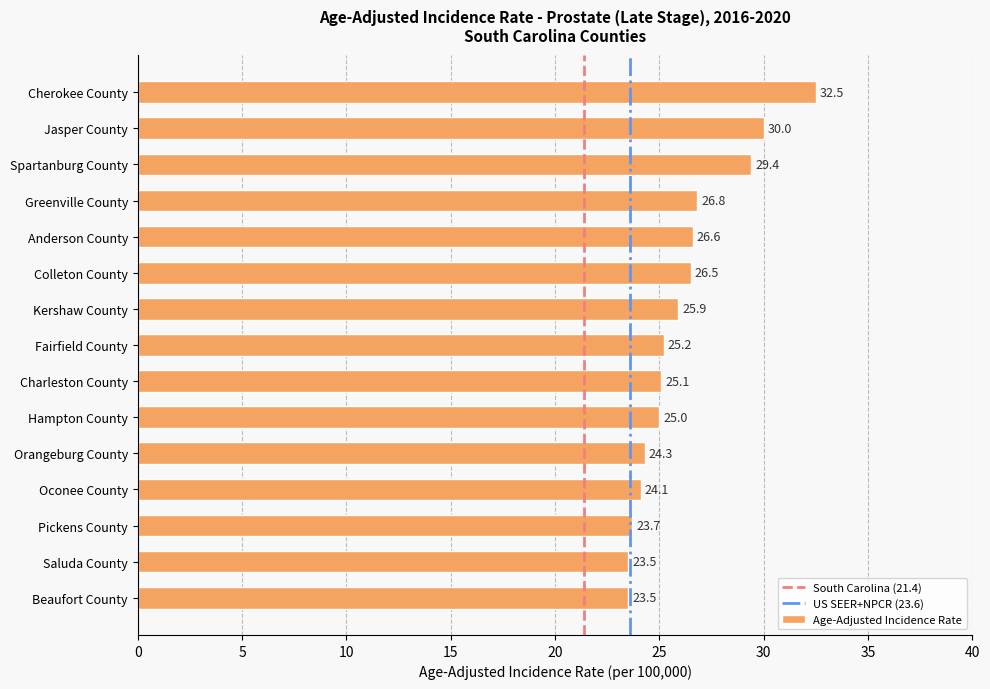

The chart shows a value of 5.8 at Saluda County. True or false?

False